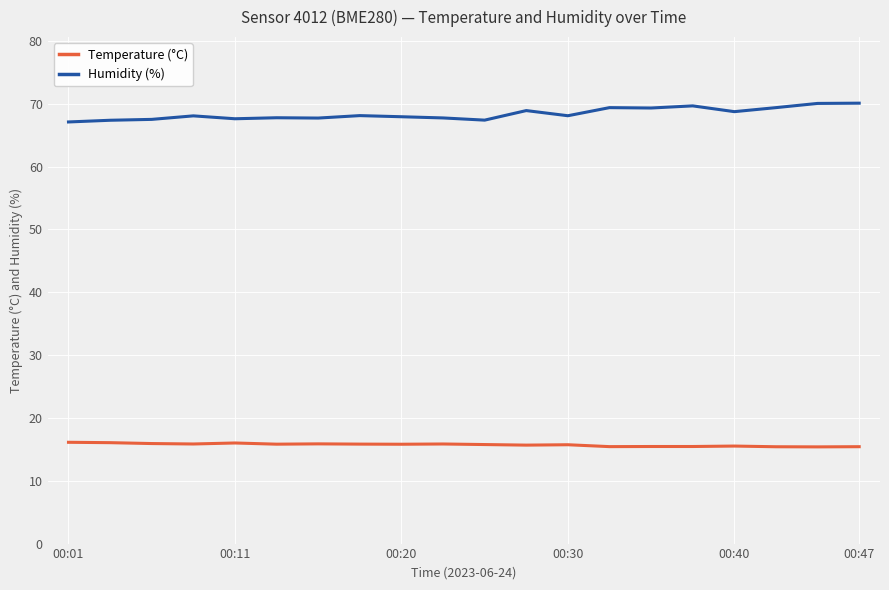

True or false: Humidity (%) and Temperature (°C) cross at least once.

False